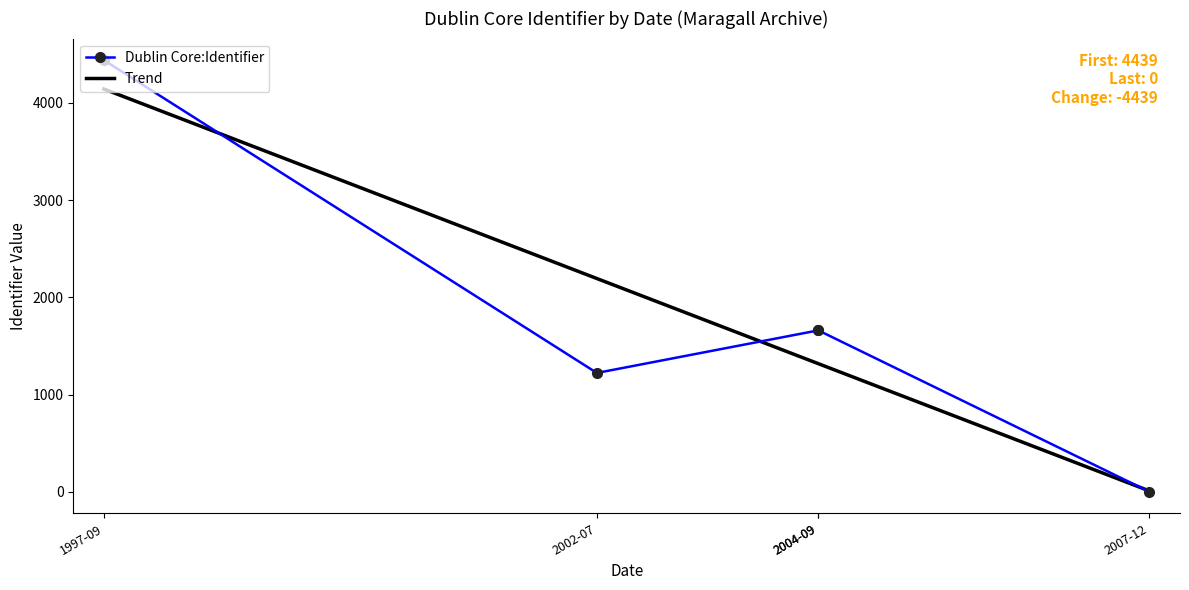

True or false: there are more than 2 points higher than both neighbors.

False